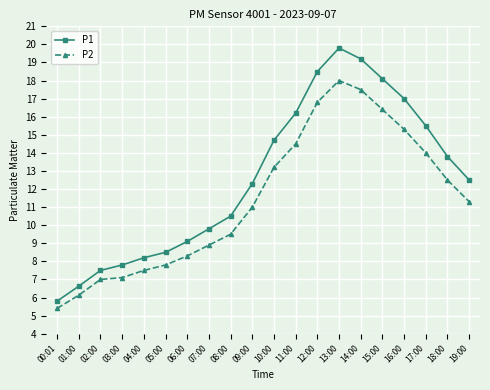

Reading right to left, transcribe all the data shown in this chart.

P1: 12.5	13.8	15.5	17.0	18.1	19.2	19.8	18.5	16.2	14.7	12.3	10.5	9.8	9.1	8.5	8.2	7.8	7.5	6.6	5.8
P2: 11.3	12.5	14.0	15.3	16.4	17.5	18.0	16.8	14.5	13.2	11.0	9.5	8.9	8.3	7.8	7.5	7.1	7.0	6.1	5.4